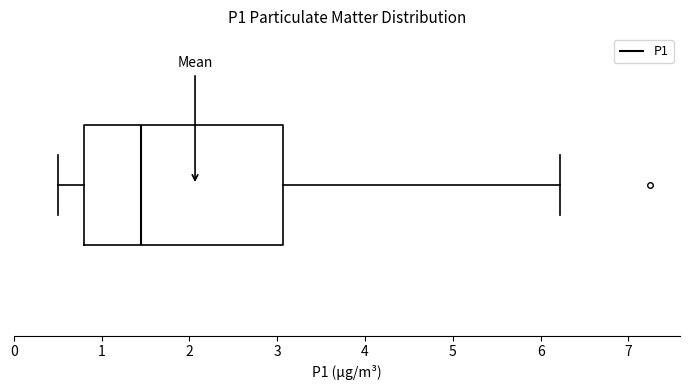

Read this box plot against the x-axis: the position of the median line, the range covered by the box, and the ends of both whiskers. The values are not printed on the chart, so give them approximately, as read against the axis.

median 1.5, box 0.8 to 3.1, whiskers 0.5 to 6.2